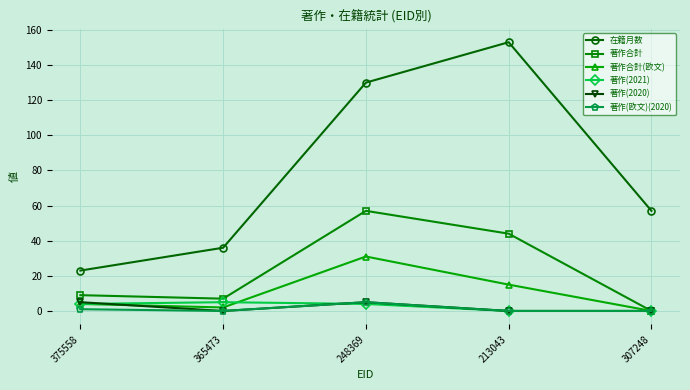

What are all the series names shown in the legend?

在籍月数, 著作合計, 著作合計(欧文), 著作(2021), 著作(2020), 著作(欧文)(2020)